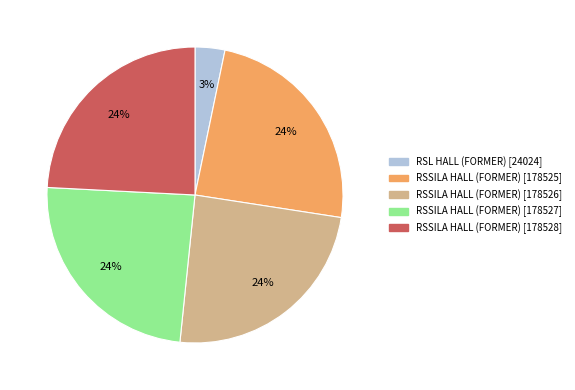

Which slice is the smallest?

RSL HALL (FORMER)